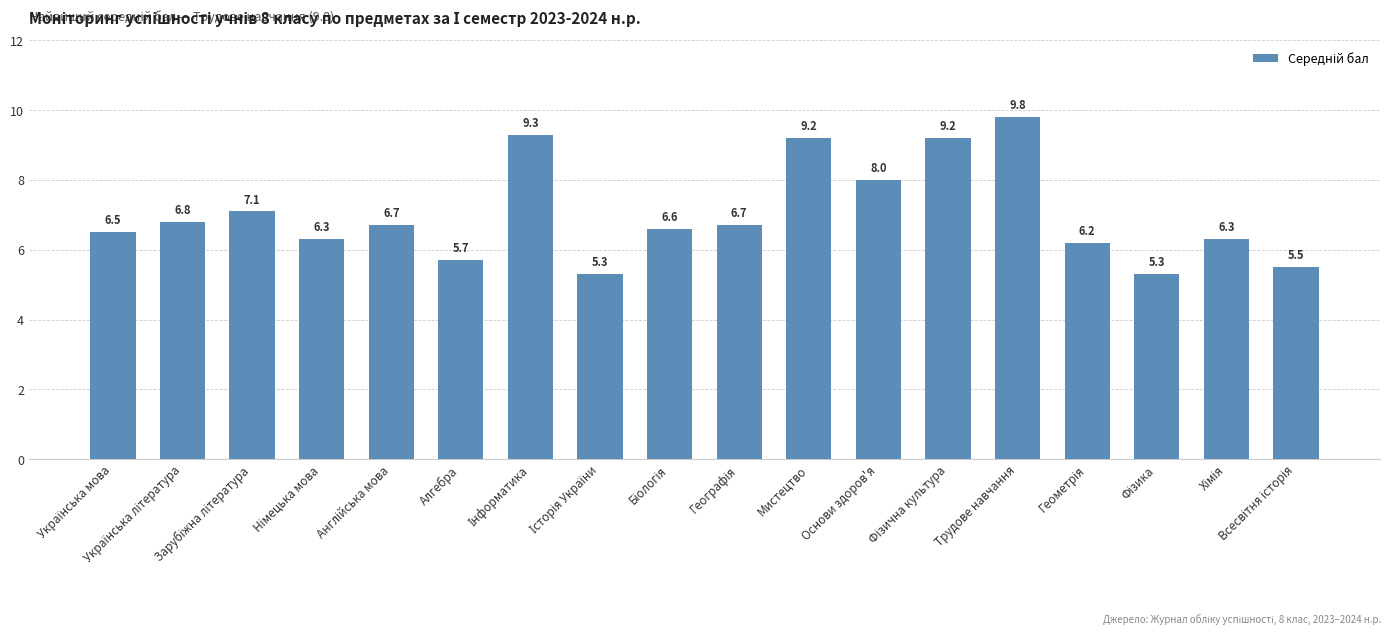

What is the greatest value displayed?

9.8